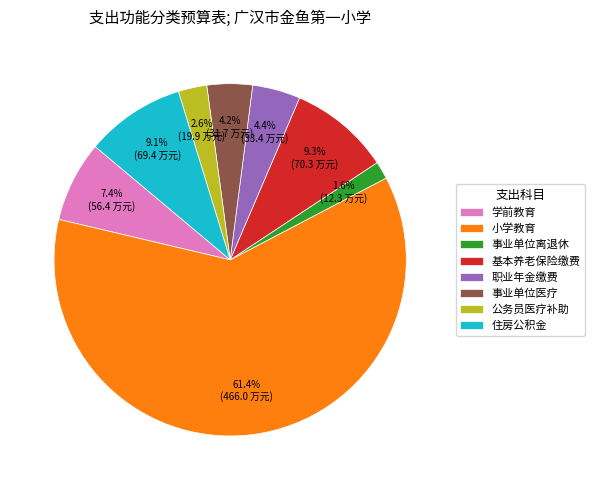

Does 基本养老保险缴费 account for over 50% of the chart?

No